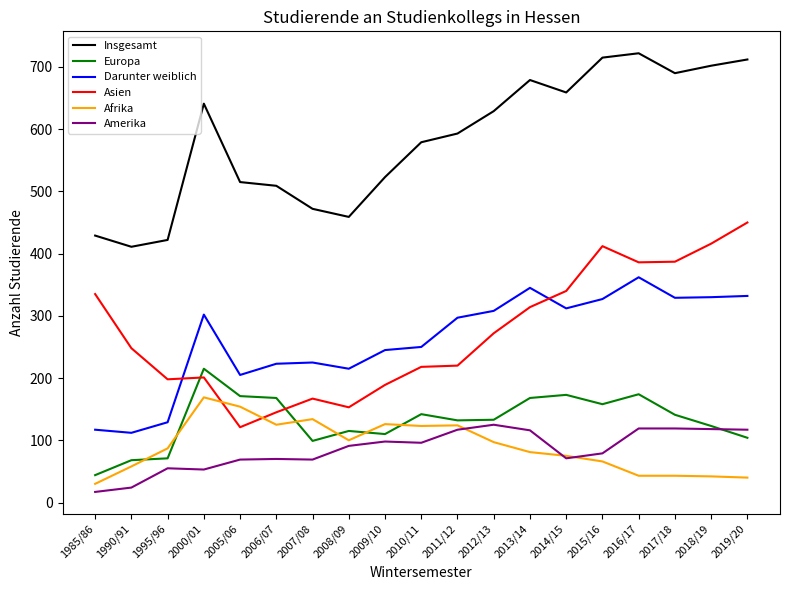

True or false: Insgesamt has more than 2 interior local peaks.

True